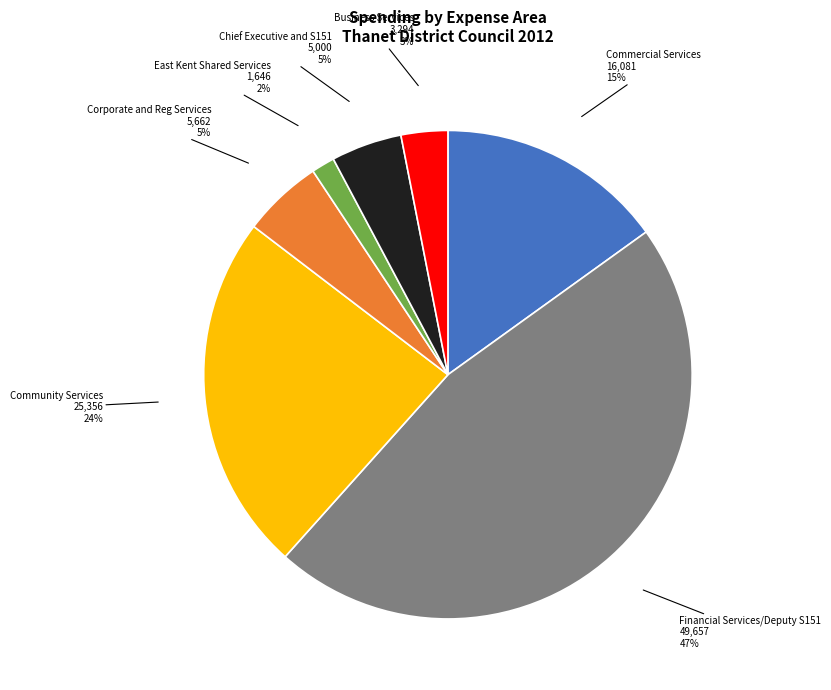

What is the ratio of the value at Community Services to the value at Financial Services/Deputy S151?

0.5